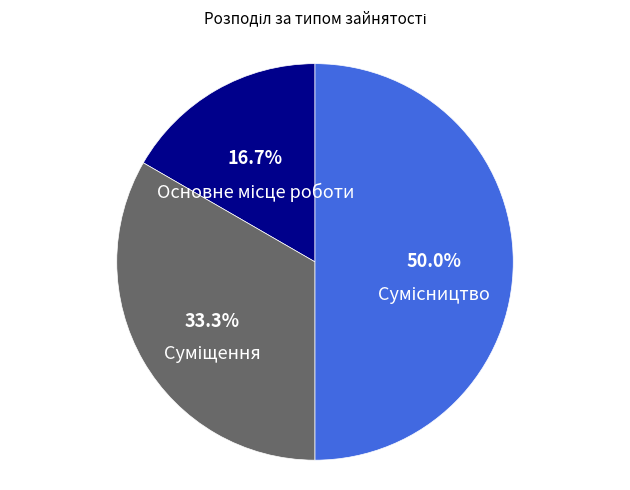

Rank the categories by value from lowest to highest.

Основне місце роботи, Суміщення, Сумісництво